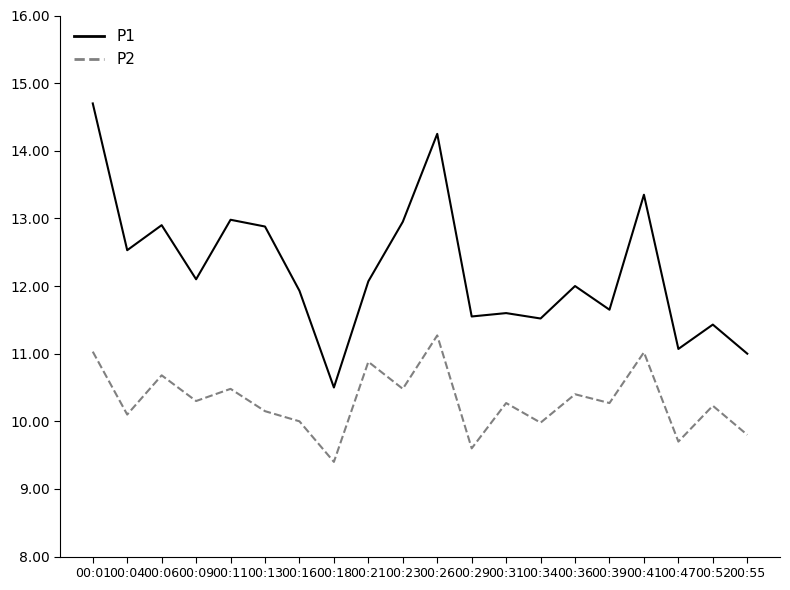

True or false: P1 and P2 intersect in this chart.

False